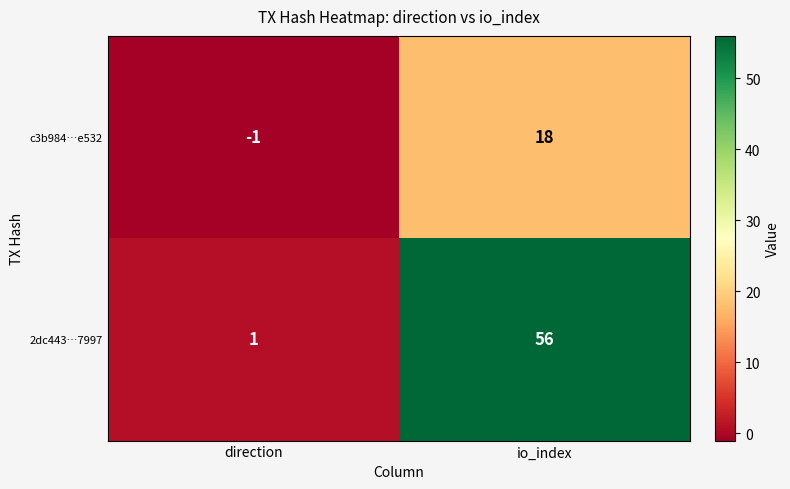

True or false: c3b984…e532 has a value of -1 at direction.

True